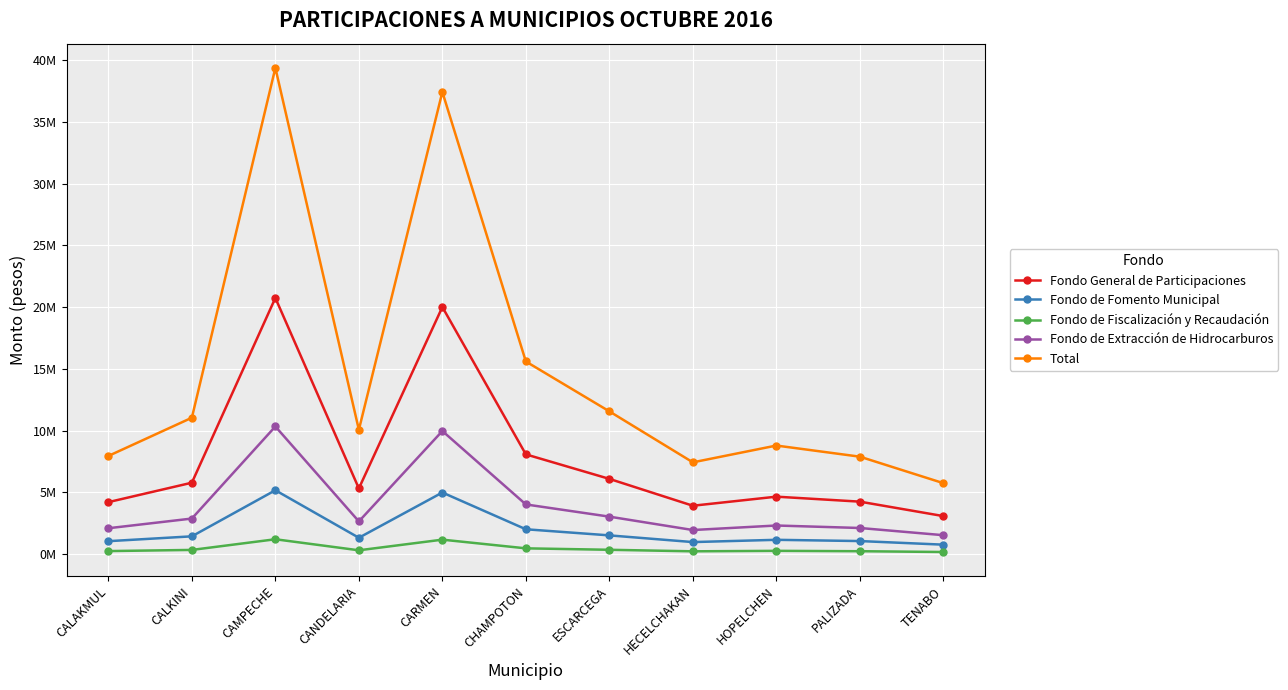

Reading left to right, transcribe all the data shown in this chart.

Fondo General de Participaciones: CALAKMUL=4212196	CALKINI=5785316	CAMPECHE=20744140	CANDELARIA=5321158	CARMEN=20008013	CHAMPOTON=8078619	ESCARCEGA=6094710	HECELCHAKAN=3920450	HOPELCHEN=4654649	PALIZADA=4251457	TENABO=3081484
Fondo de Fomento Municipal: CALAKMUL=1050670	CALKINI=1443061	CAMPECHE=5174319	CANDELARIA=1327284	CARMEN=4990703	CHAMPOTON=2015092	ESCARCEGA=1520236	HECELCHAKAN=977898	HOPELCHEN=1161033	PALIZADA=1060463	TENABO=768630
Fondo de Fiscalización y Recaudación: CALAKMUL=248772	CALKINI=343120	CAMPECHE=1206441	CANDELARIA=312765	CARMEN=1173939	CHAMPOTON=470839	ESCARCEGA=353922	HECELCHAKAN=229611	HOPELCHEN=268588	PALIZADA=238138	TENABO=173902
Fondo de Extracción de Hidrocarburos: CALAKMUL=2098860	CALKINI=2882717	CAMPECHE=10336425	CANDELARIA=2651435	CARMEN=9969626	CHAMPOTON=4025428	ESCARCEGA=3036882	HECELCHAKAN=1953488	HOPELCHEN=2319326	PALIZADA=2118423	TENABO=1535447
Total: CALAKMUL=7950497	CALKINI=11046751	CAMPECHE=39370673	CANDELARIA=10072438	CARMEN=37419292	CHAMPOTON=15598736	ESCARCEGA=11561035	HECELCHAKAN=7433654	HOPELCHEN=8793282	PALIZADA=7892093	TENABO=5749153